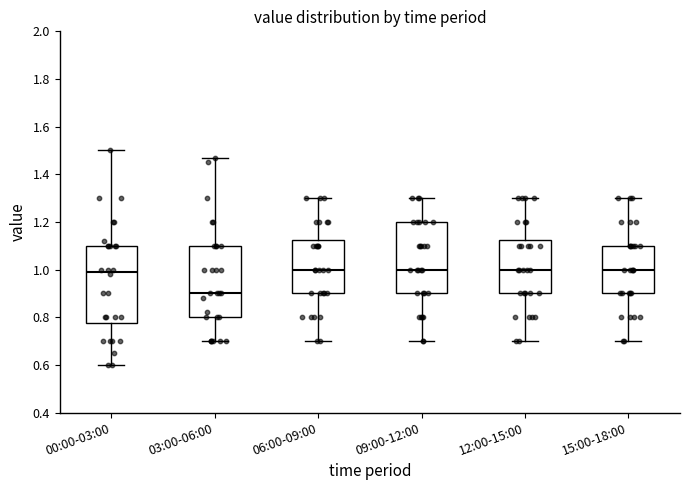

Where does the median line of the box for 09:00-12:00 sit on the y-axis? The values are not printed on the chart, so give them approximately, as read against the axis.

1.00